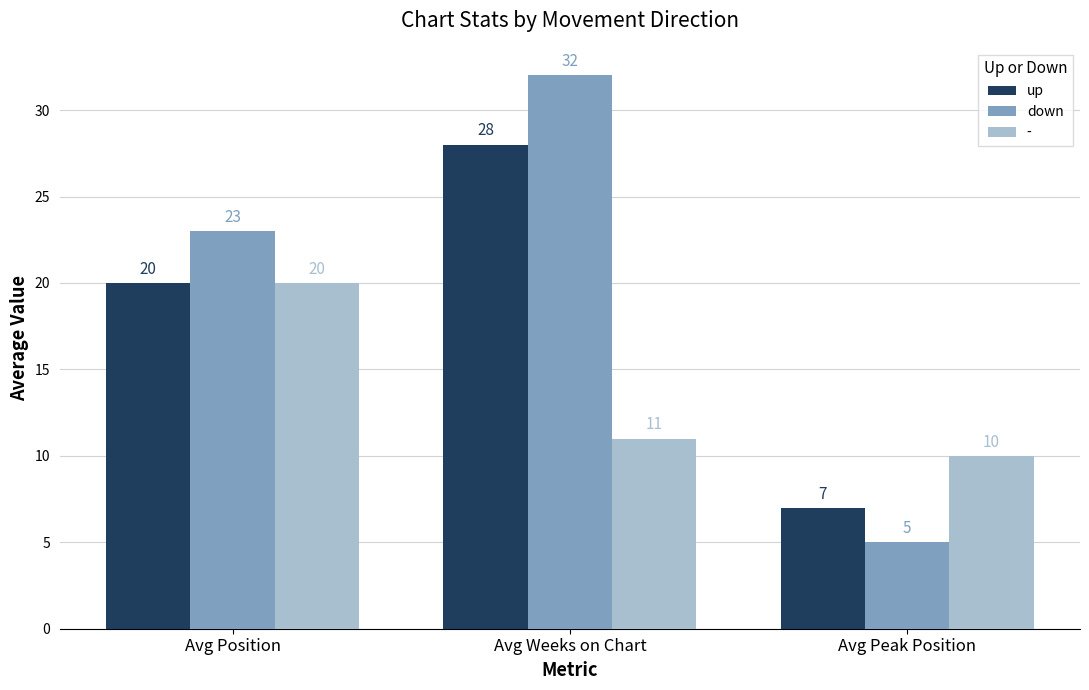

List the series in order of their overall mean, lowest first.

-, up, down